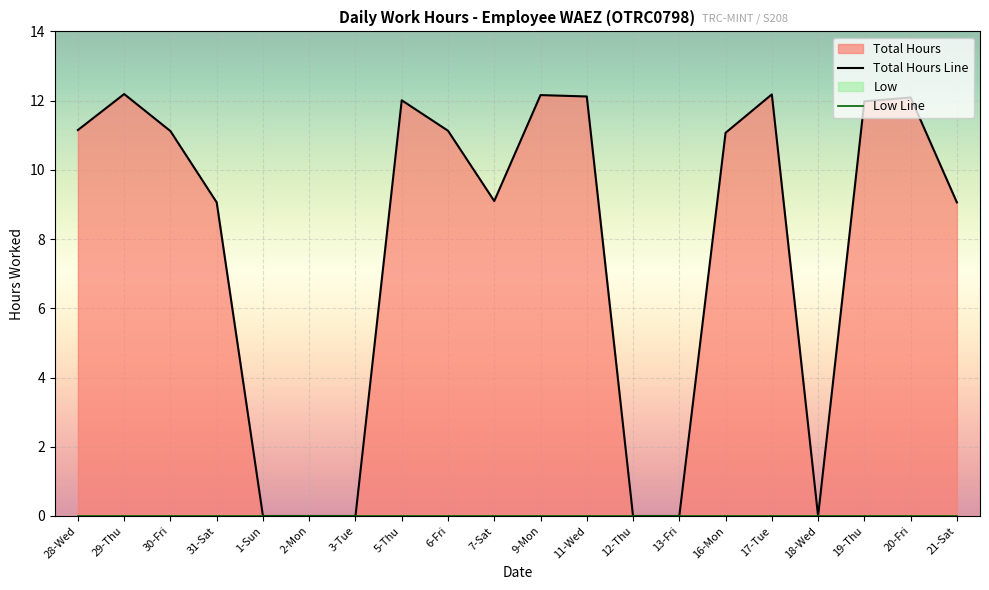

At how many categories does at least one series exceed 5?

14